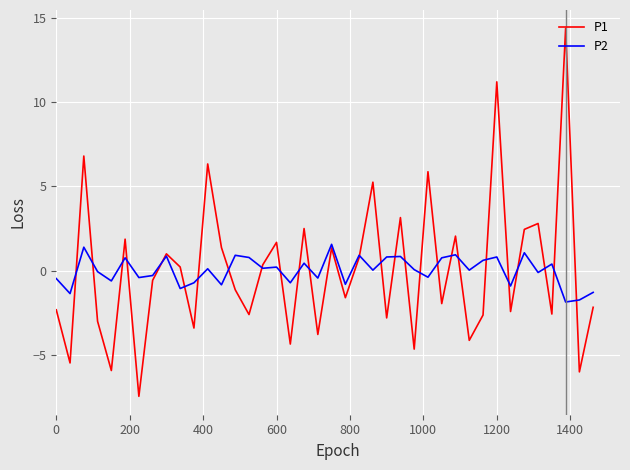

What is the minimum value shown in the chart?

-7.5